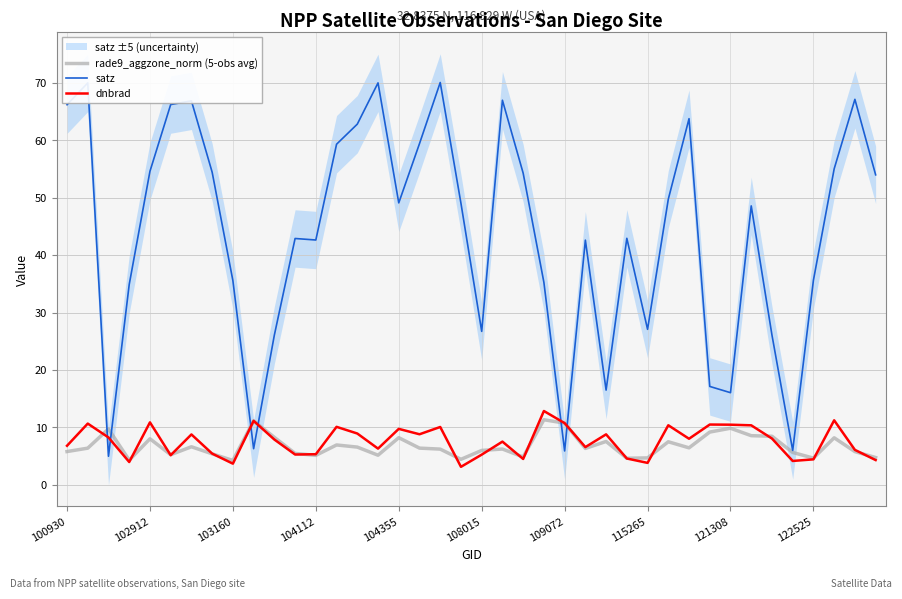

What is the sum of all rade9_aggzone_norm (5-obs avg) values?

270.5